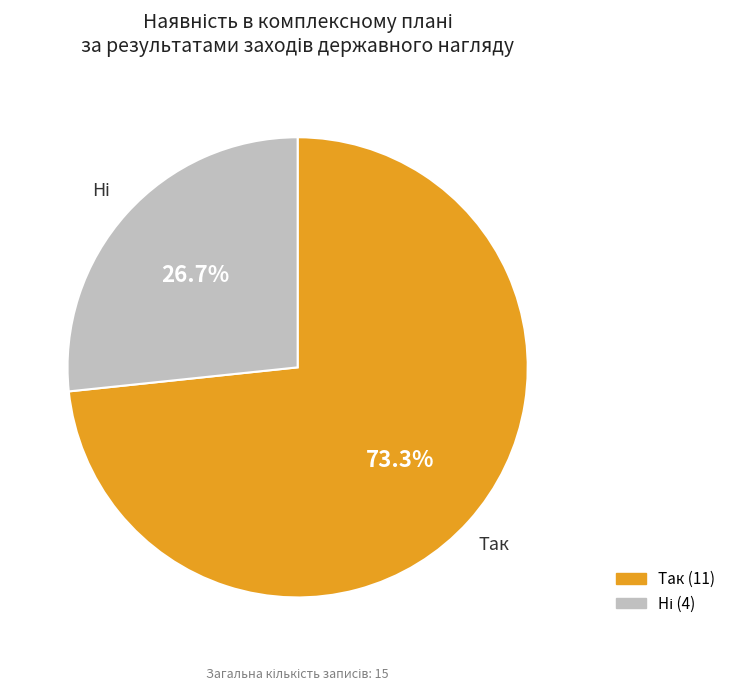

To the nearest percent, what is the difference between the largest and smallest slice percentages?

47%